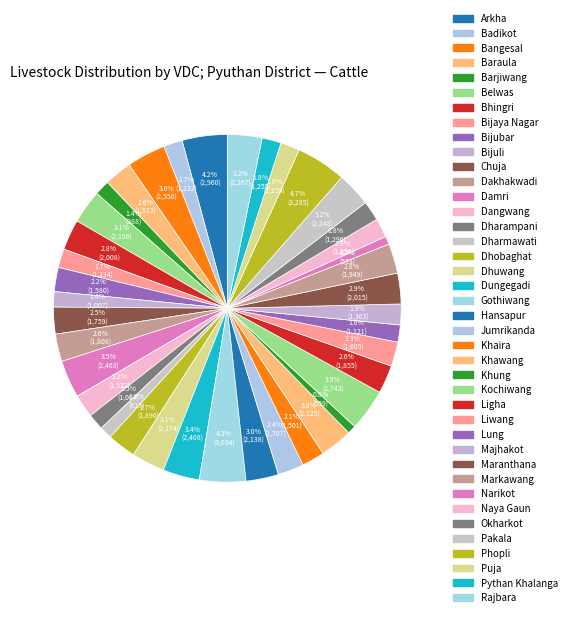

True or false: Narikot accounts for 1% of the total.

True